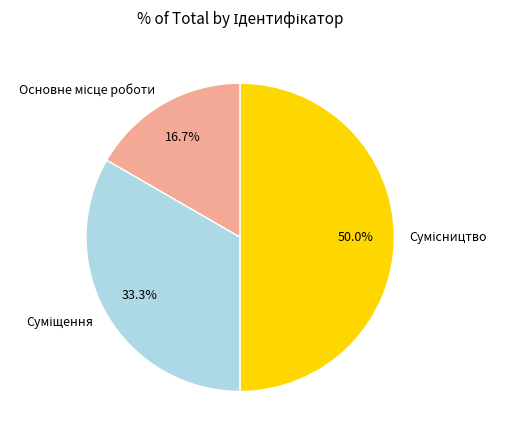

What is the smallest slice in the pie chart?

Основне місце роботи